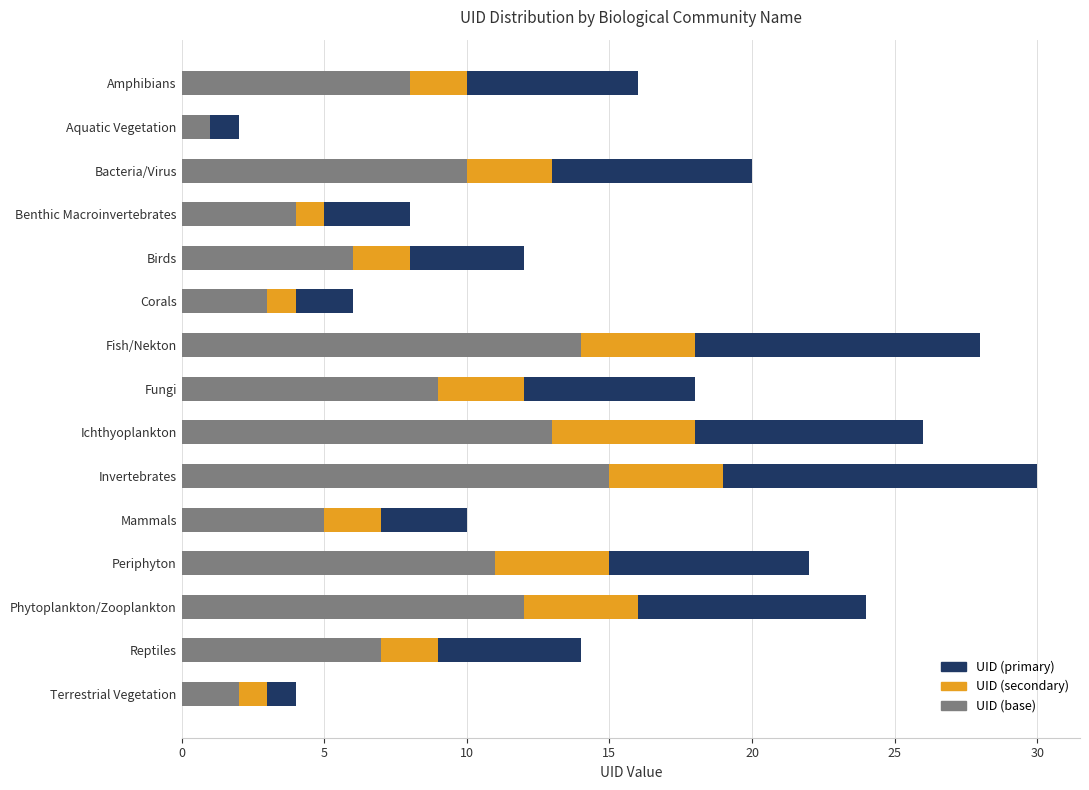

The UID (base) series shows 2 at Amphibians. True or false?

False